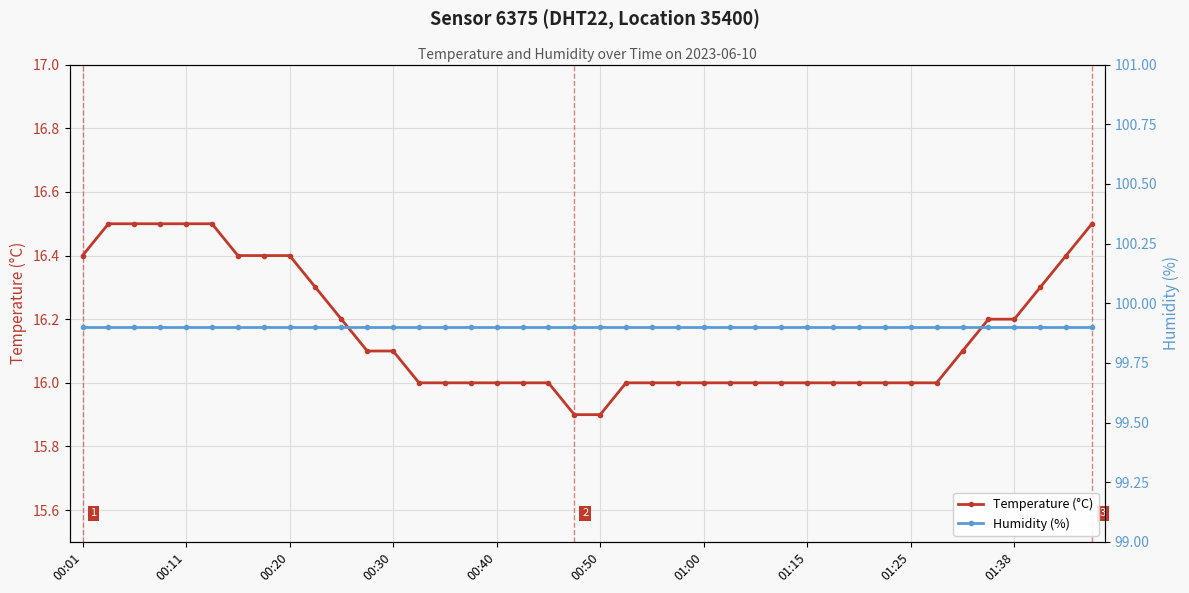

Rank the series by their maximum value, from highest to lowest.

Humidity (%), Temperature (°C)